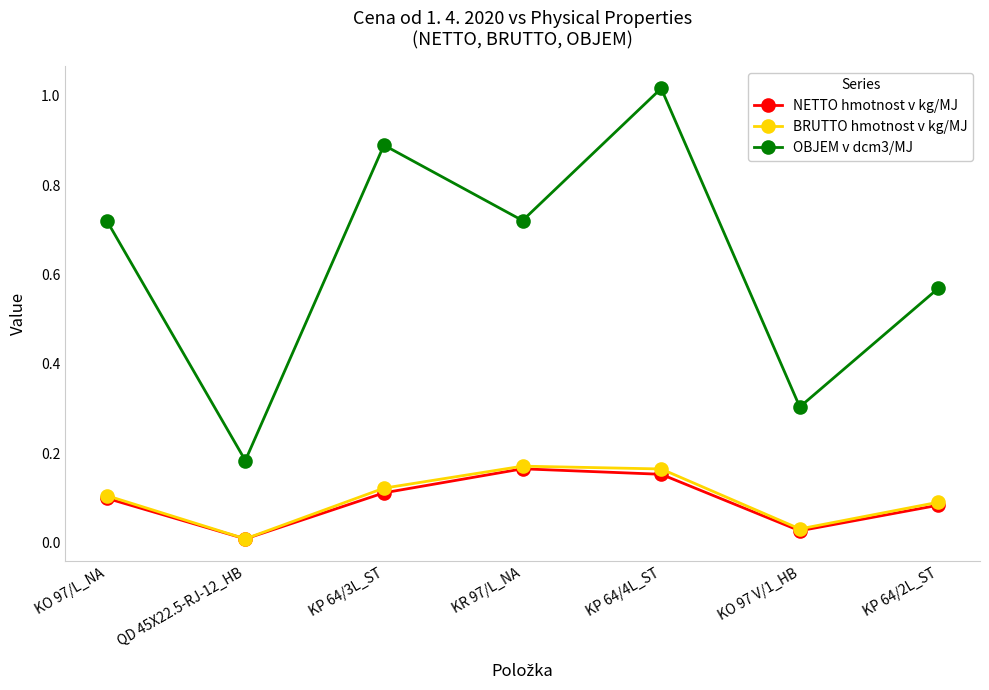

What is the label of the 1st point from the right?

KP 64/2L_ST